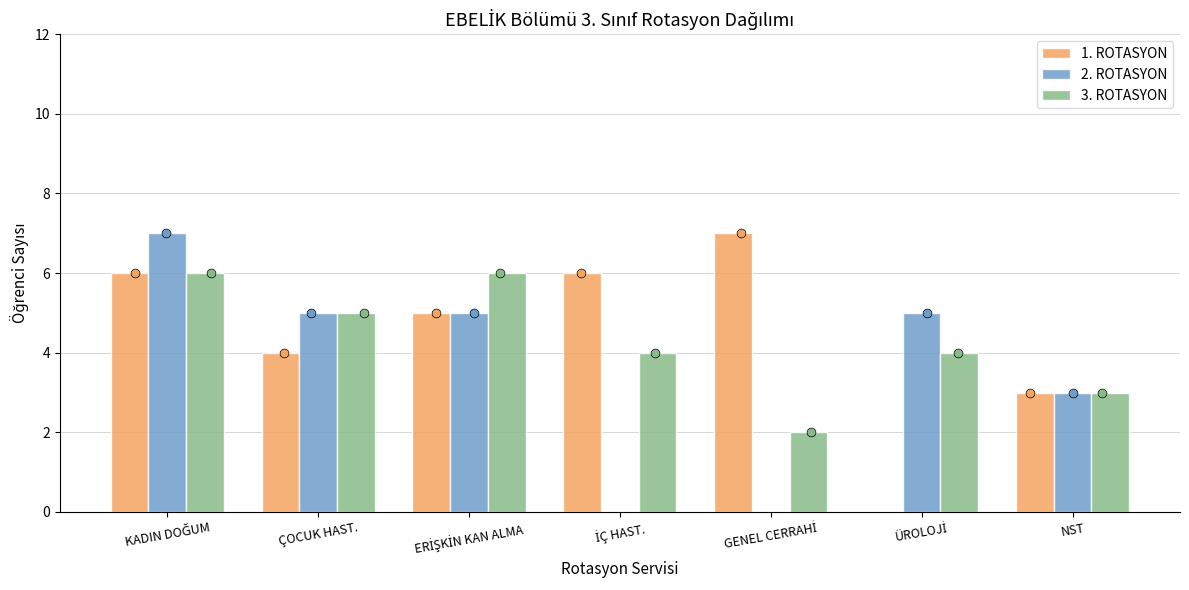

Which series contains the lowest Y value?

1. ROTASYON